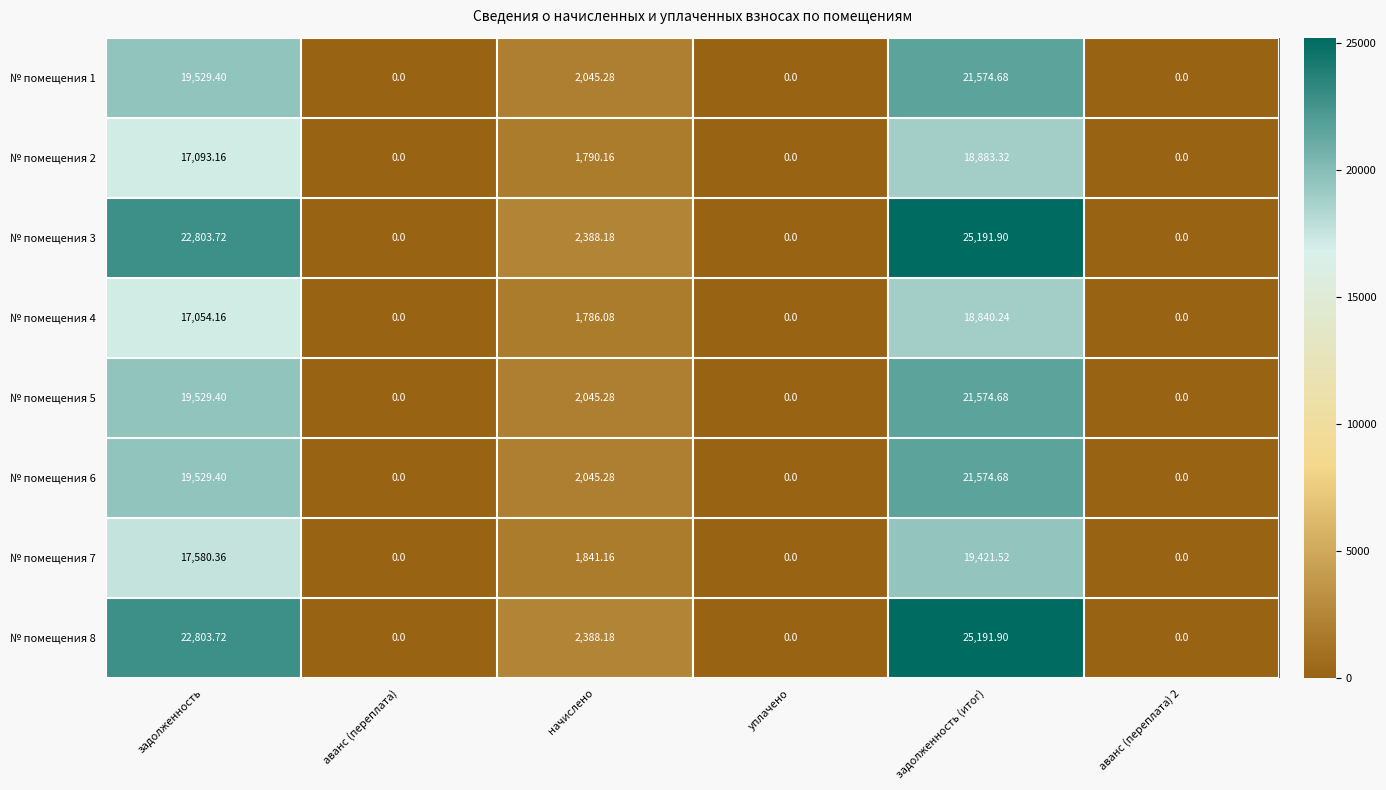

At which category is the sum across all series the highest?

задолженность (итог)